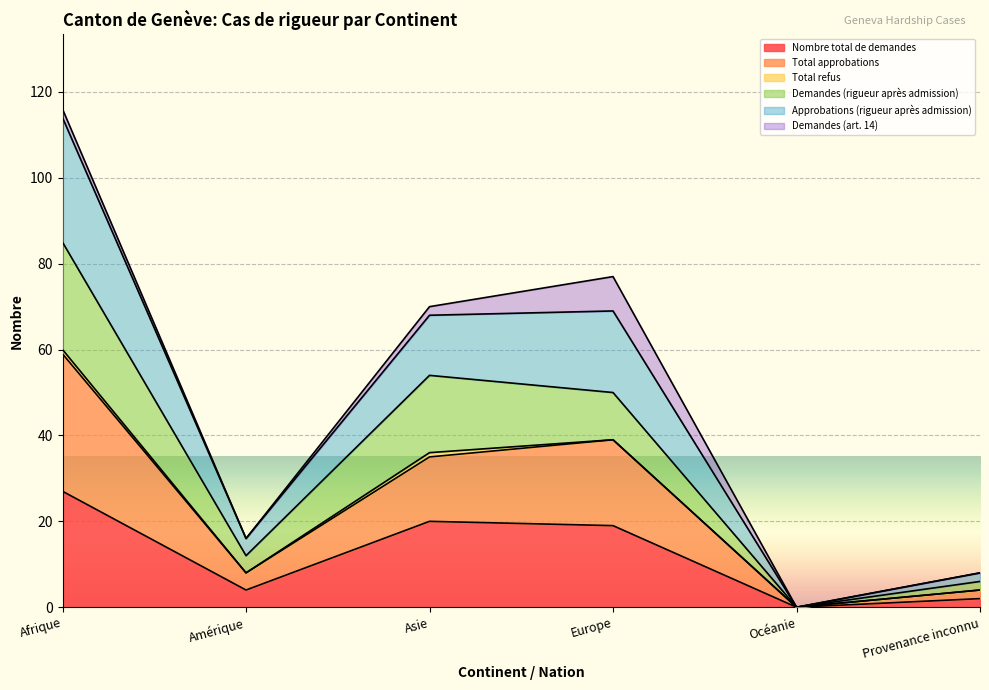

At which label does Nombre total de demandes reach its peak?

Afrique